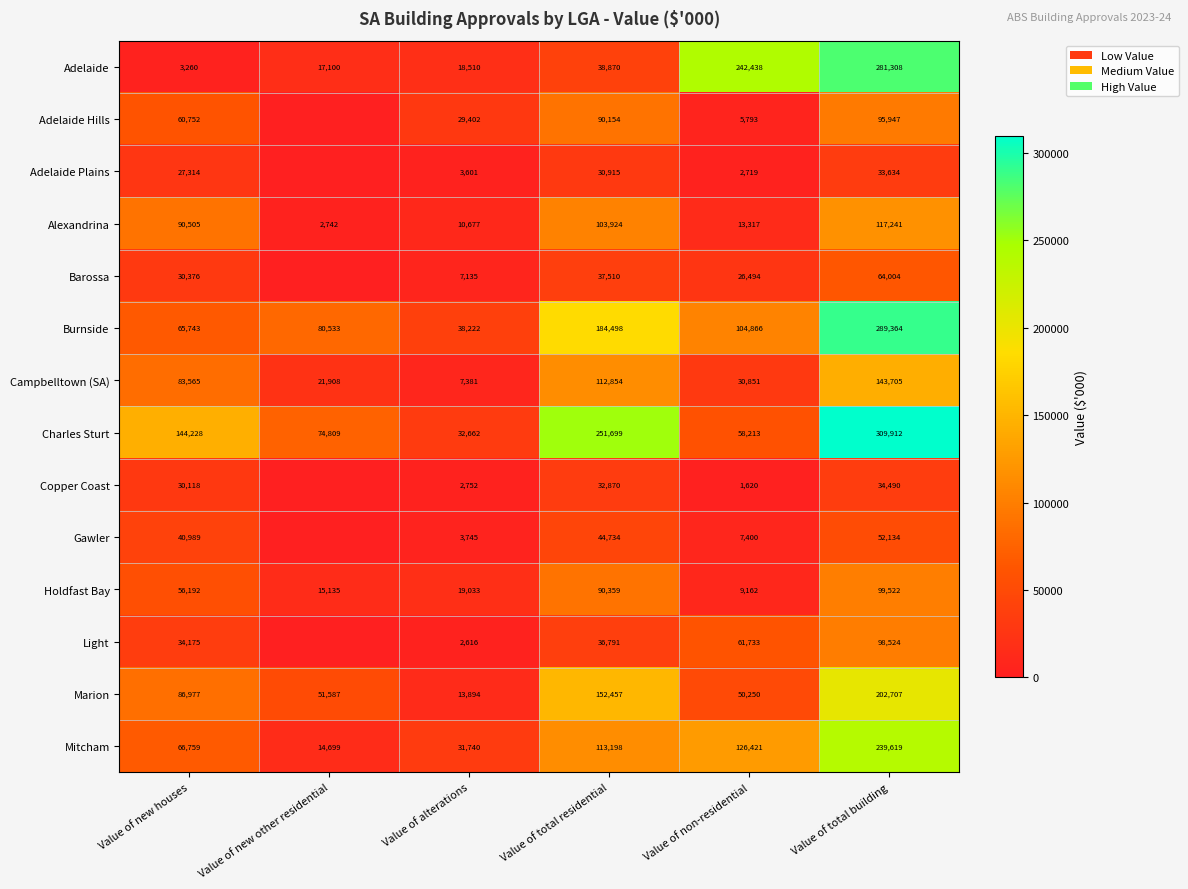

Is it true that Burnside equals 149458.0 at Value of non-residential?

False